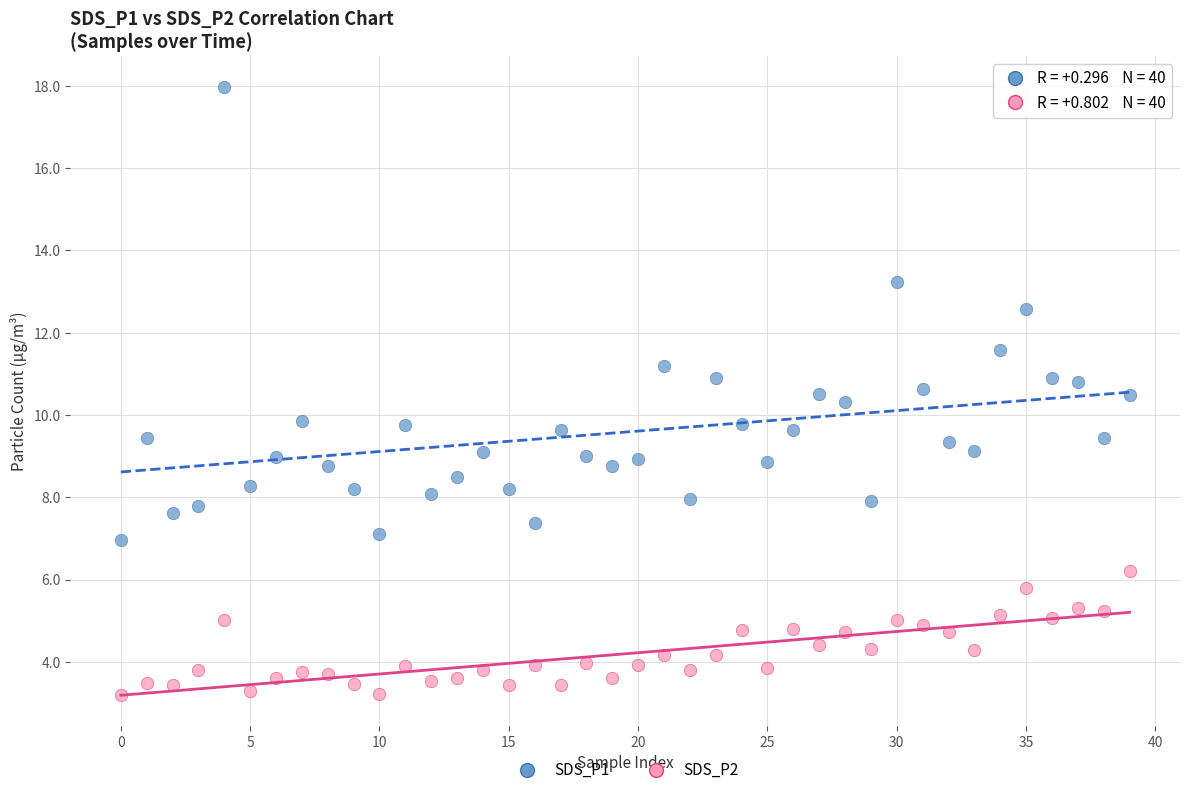

Which series contains the highest Y value?

SDS_P1